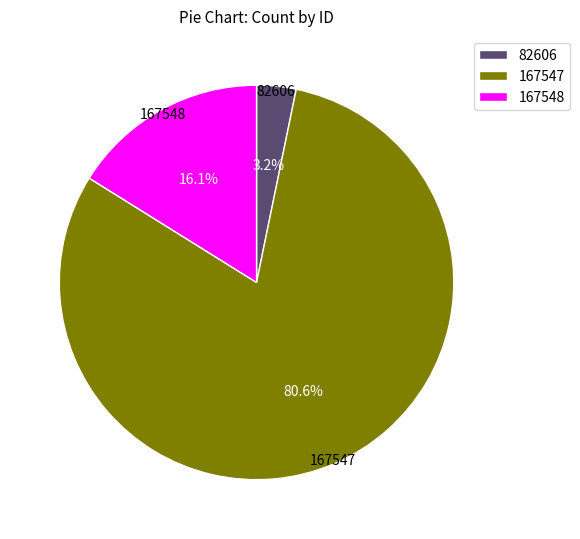

Which category has the biggest portion of the pie?

167547